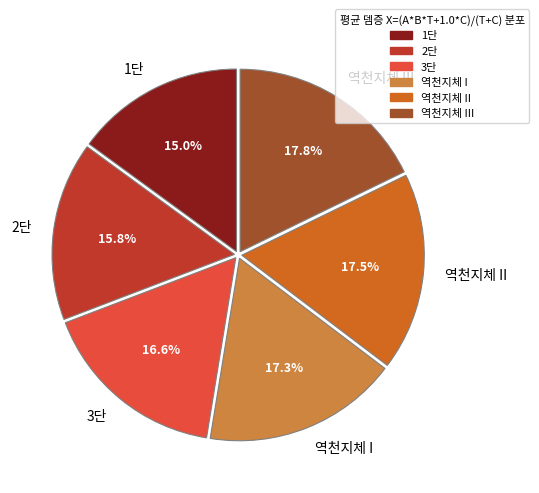

Is it true that 역천지체 III is 18% of the pie?

True